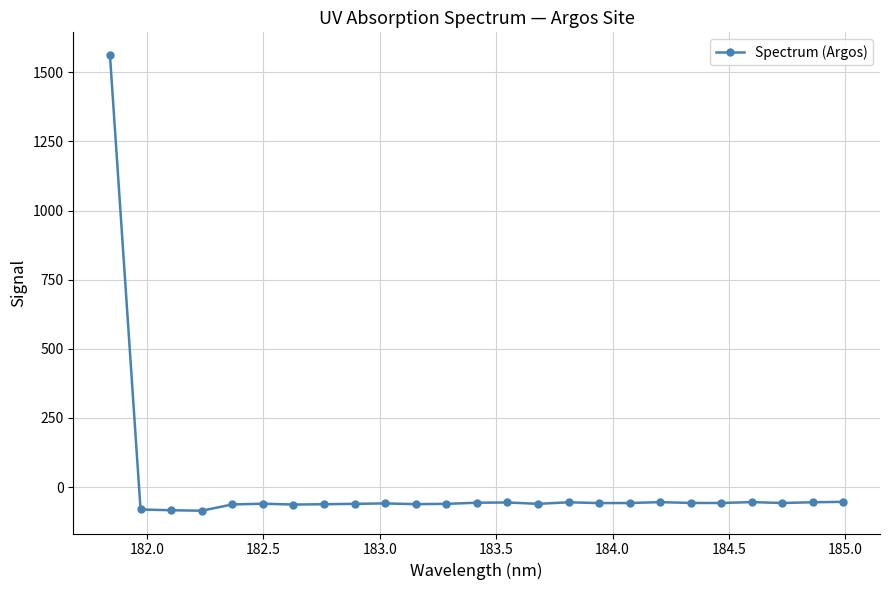

True or false: there are more than 1 points higher than both neighbors.

True